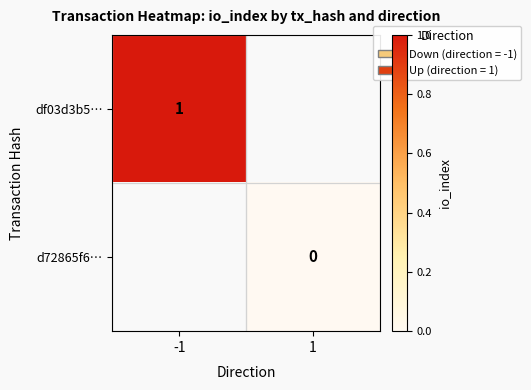

How many distinct data groups are displayed?

2